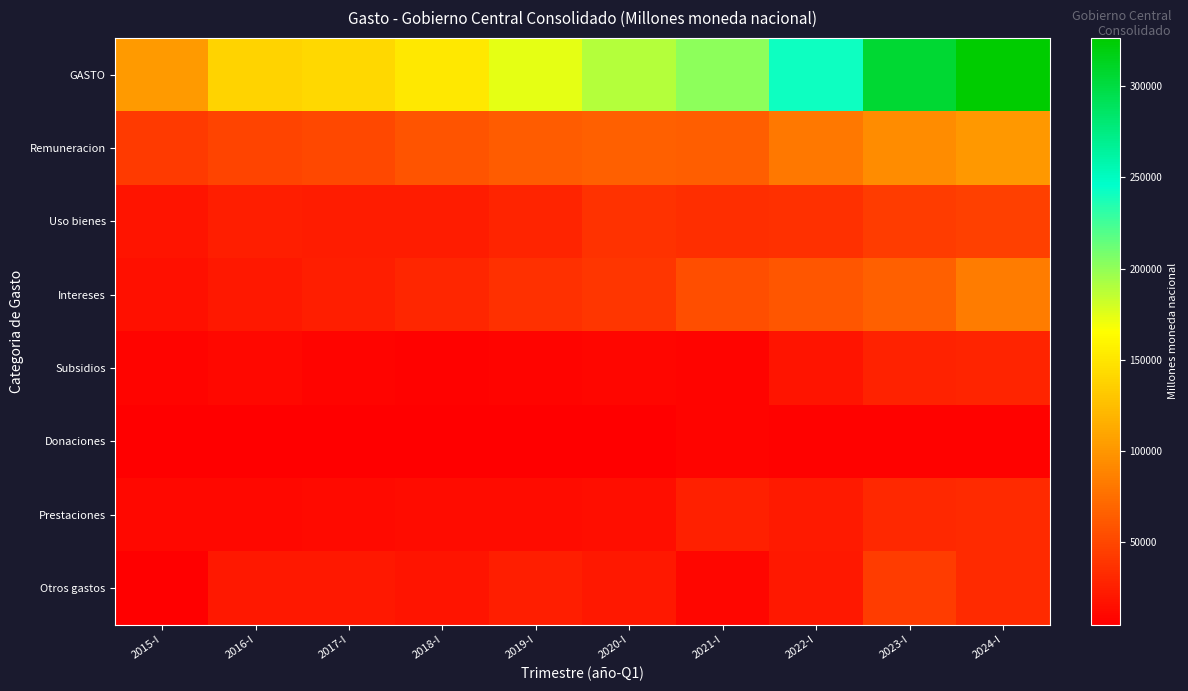

Which category has the lowest value across all series?

2015-I